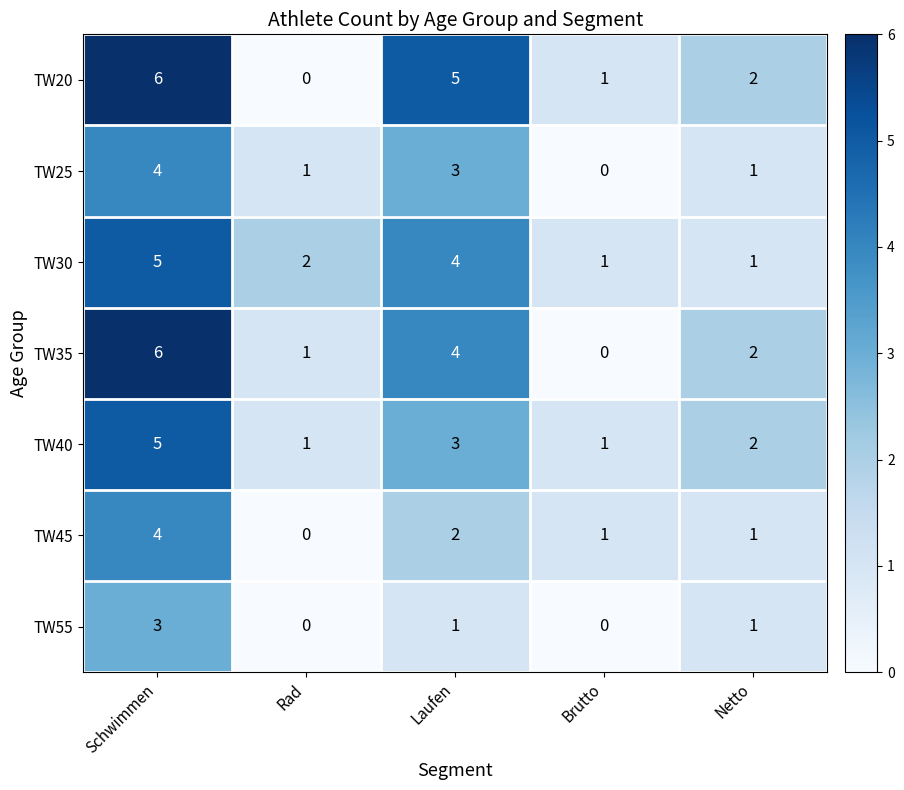

What is the sum of the TW40 values at Schwimmen and Netto?

7